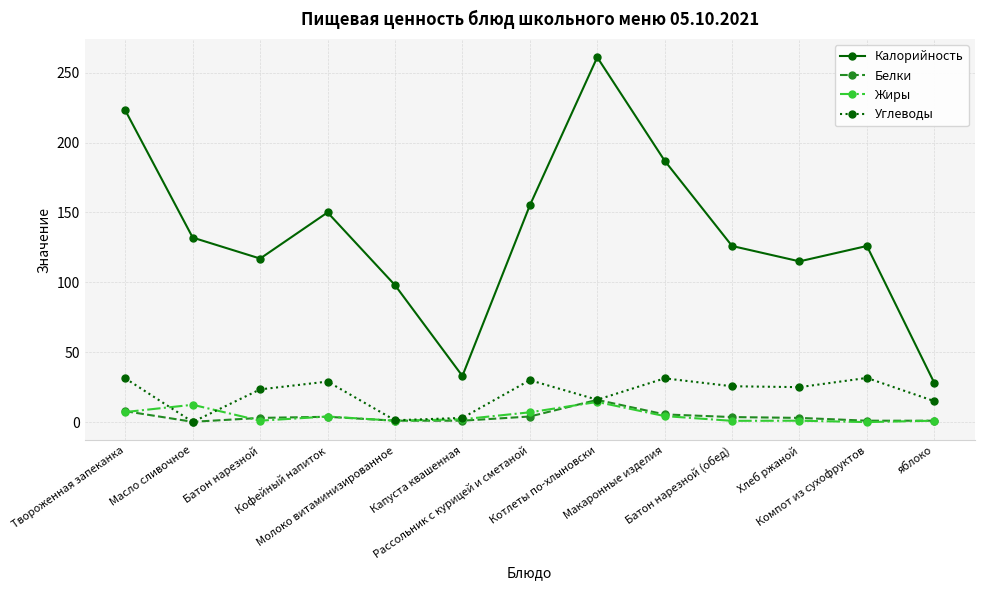

What is the label of the 2nd point from the right?

Компот из сухофруктов